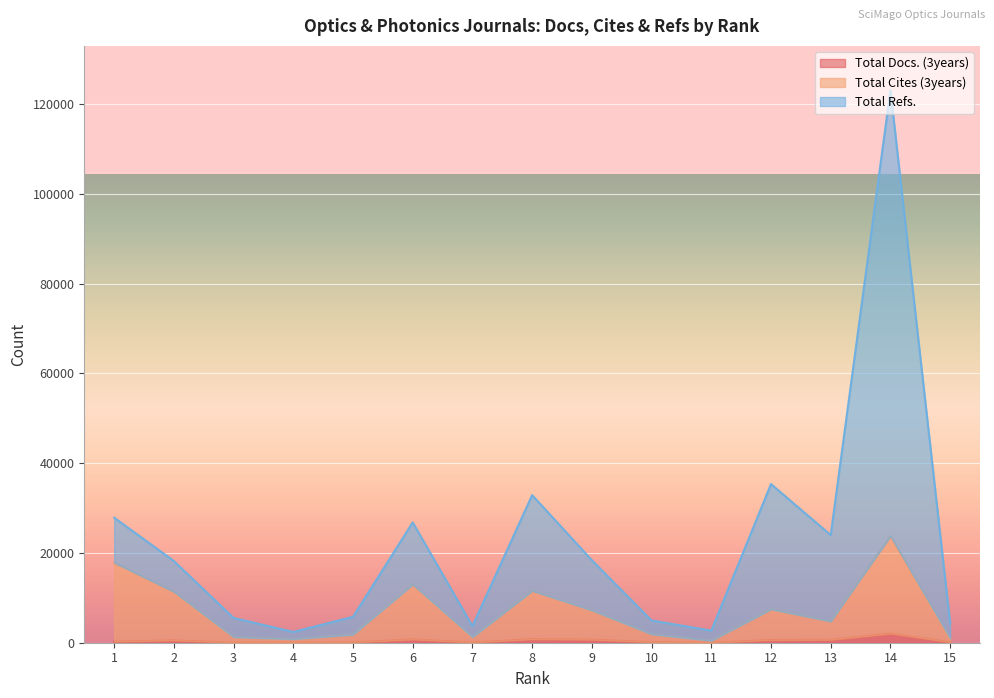

What is the minimum value for Total Docs. (3years)?

30